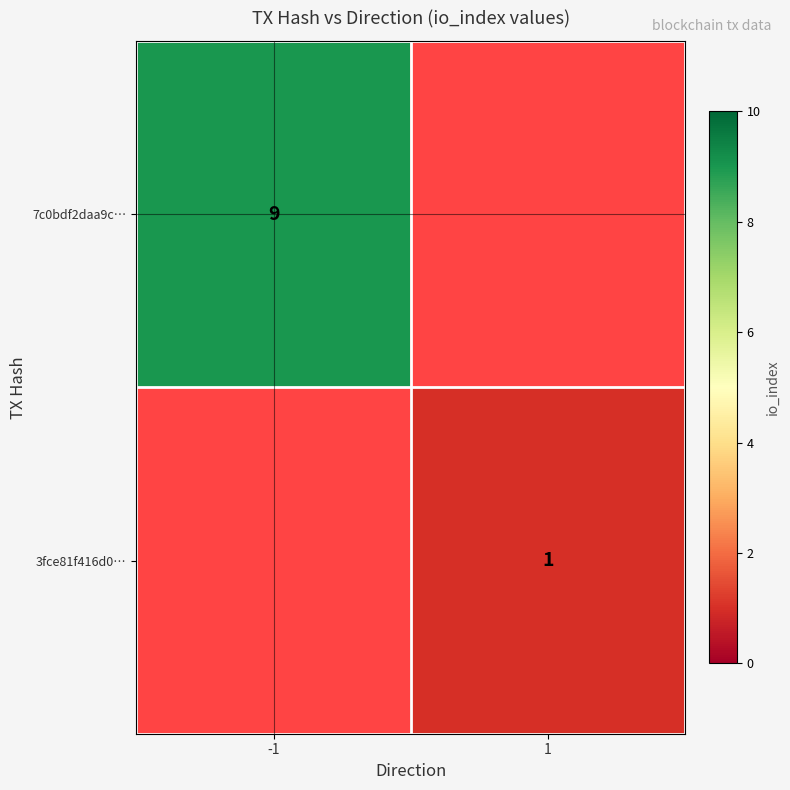

The value of 7c0bdf2daa9c… at -1 is 2. True or false?

False